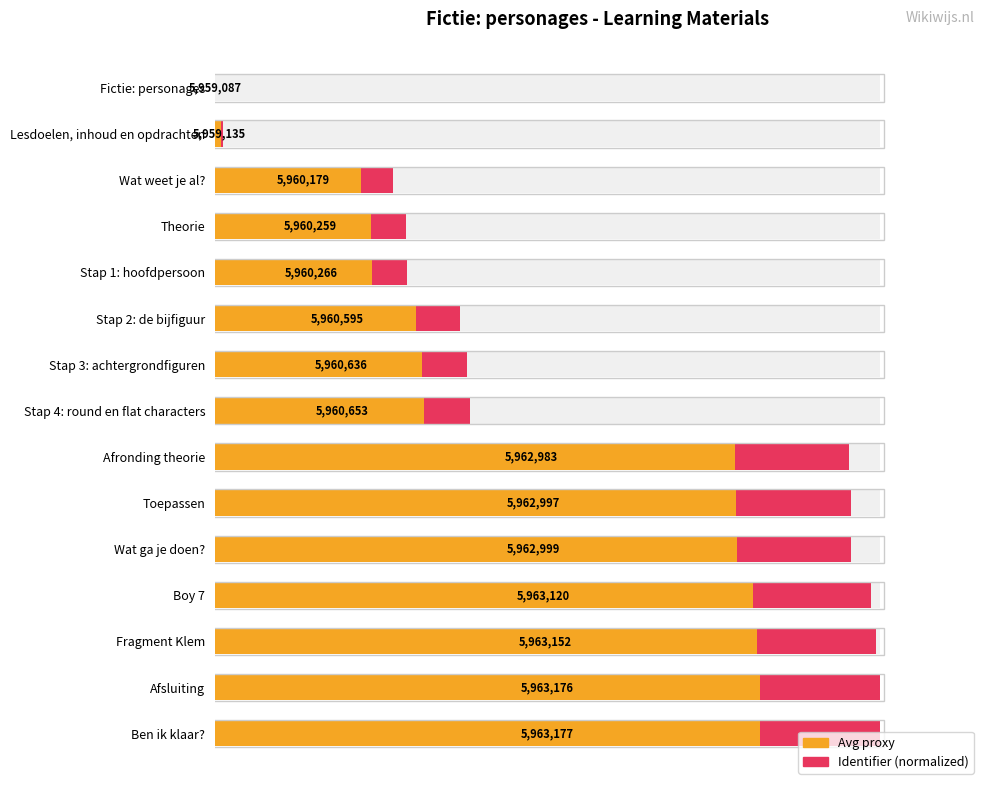

What is the difference between the Identifier (avg proxy) values at Stap 4: round en flat characters and Toepassen?

47.0